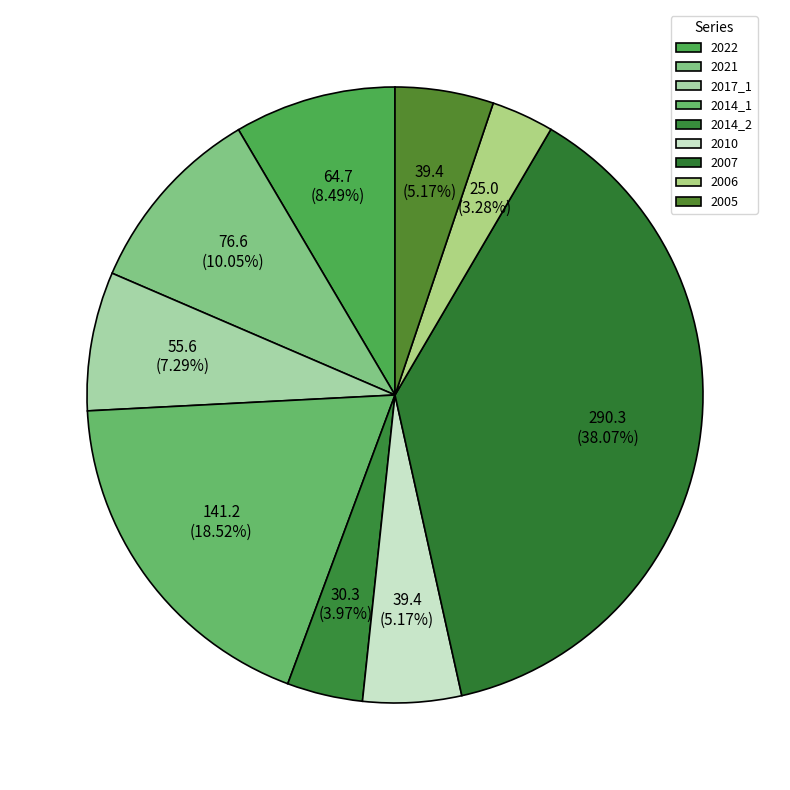

Is it true that 2021 is 10% of the pie?

True